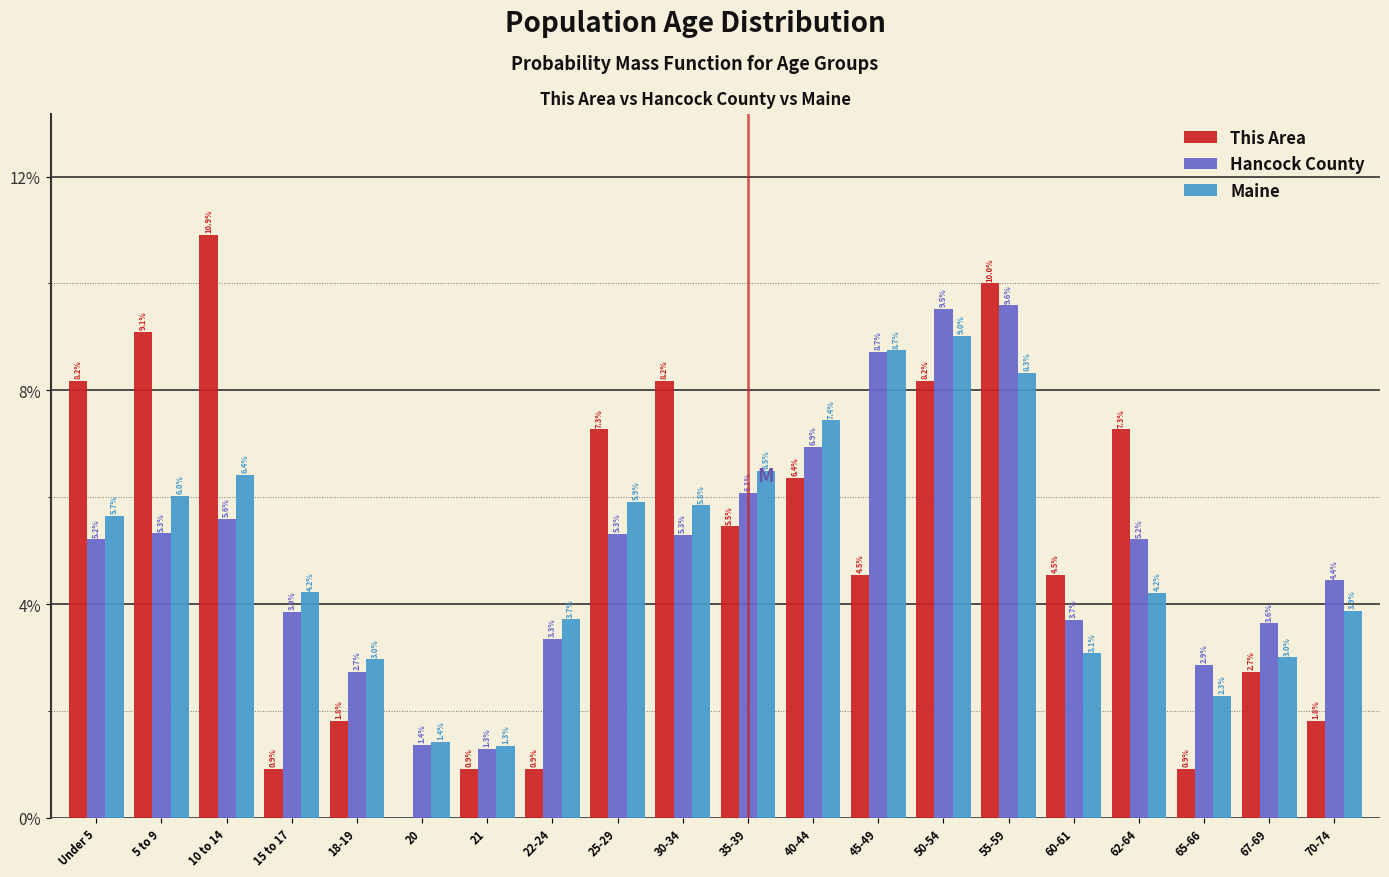

Reading left to right, list all the values displayed in this chart.

This Area: Under 5=8.2	5 to 9=9.1	10 to 14=10.9	15 to 17=0.9	18-19=1.8	20=0.0	21=0.9	22-24=0.9	25-29=7.3	30-34=8.2	35-39=5.5	40-44=6.4	45-49=4.5	50-54=8.2	55-59=10.0	60-61=4.5	62-64=7.3	65-66=0.9	67-69=2.7	70-74=1.8
Hancock County: Under 5=5.2	5 to 9=5.3	10 to 14=5.6	15 to 17=3.9	18-19=2.7	20=1.4	21=1.3	22-24=3.3	25-29=5.3	30-34=5.3	35-39=6.1	40-44=6.9	45-49=8.7	50-54=9.5	55-59=9.6	60-61=3.7	62-64=5.2	65-66=2.9	67-69=3.6	70-74=4.4
Maine: Under 5=5.7	5 to 9=6.0	10 to 14=6.4	15 to 17=4.2	18-19=3.0	20=1.4	21=1.3	22-24=3.7	25-29=5.9	30-34=5.8	35-39=6.5	40-44=7.4	45-49=8.7	50-54=9.0	55-59=8.3	60-61=3.1	62-64=4.2	65-66=2.3	67-69=3.0	70-74=3.9